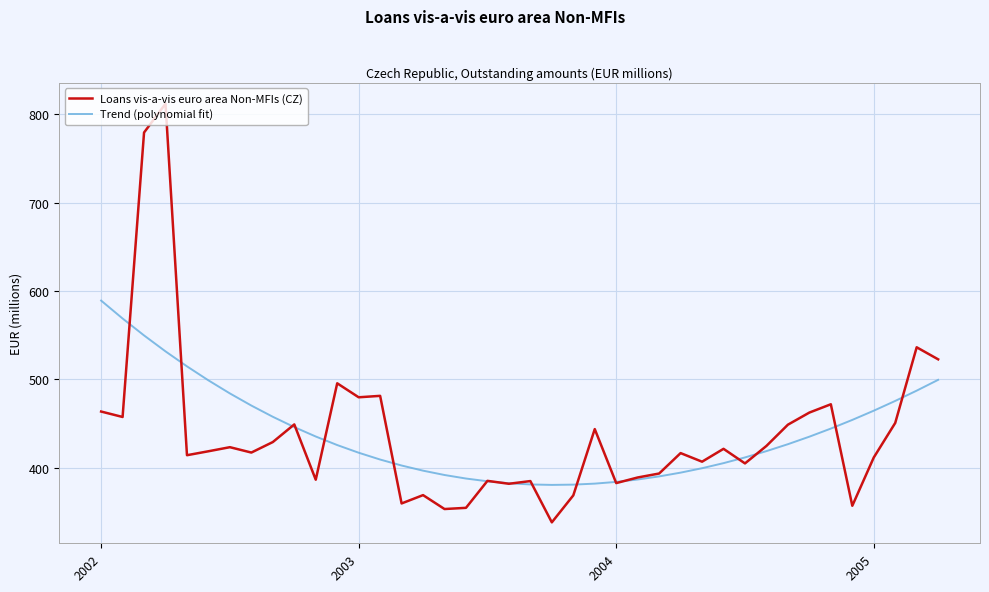

Which series has the largest range (max minus min)?

Loans vis-a-vis euro area Non-MFIs (CZ)